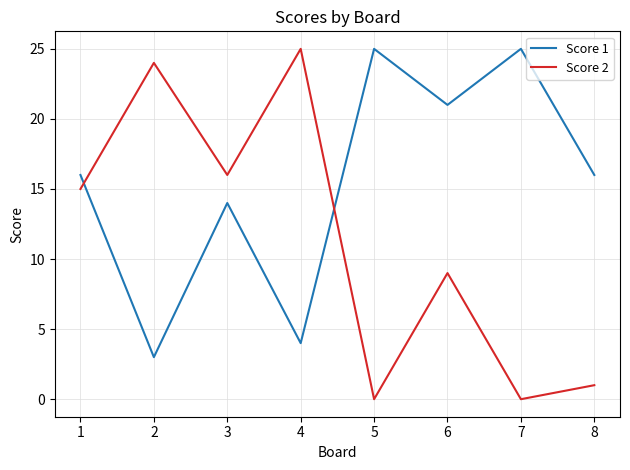

Does the chart have visible grid lines?

Yes